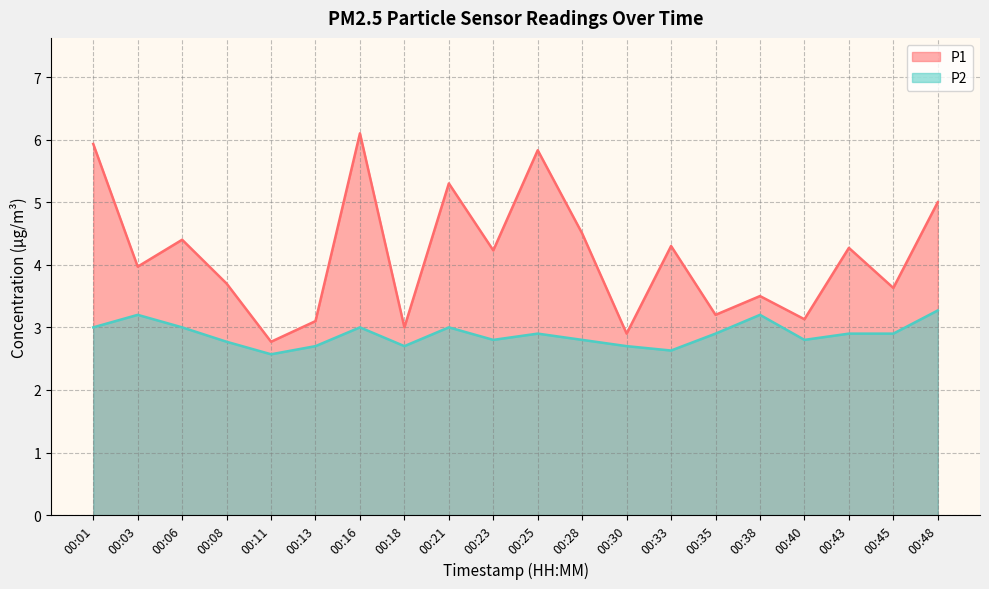

What is the difference between the highest and lowest values at 00:35?

0.3